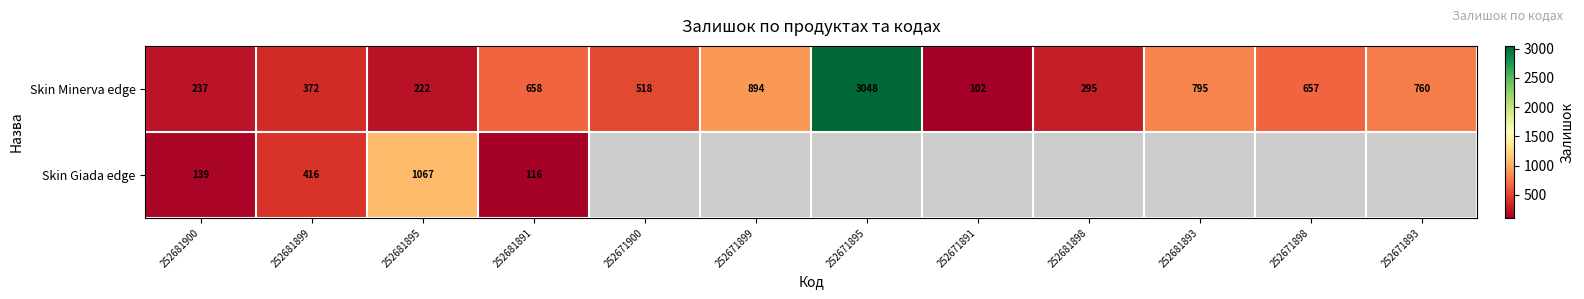

What is the difference between the Skin Giada edge values at 252681891 and 252681900?

23